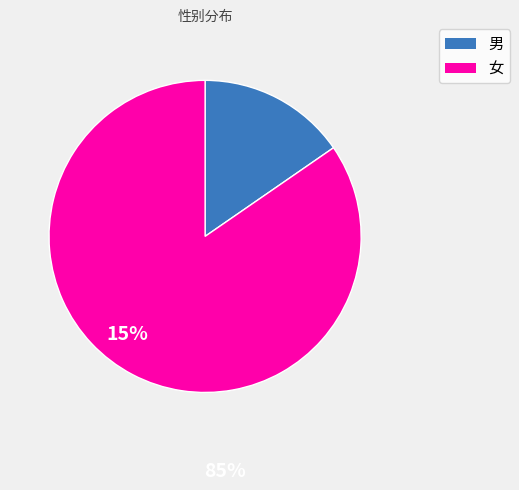

The 女 slice represents 98% of the pie. True or false?

False